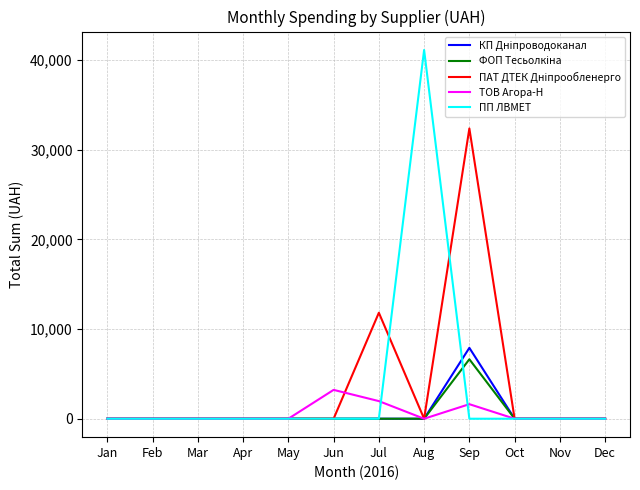

At which category does the chart reach its peak across all series?

Aug